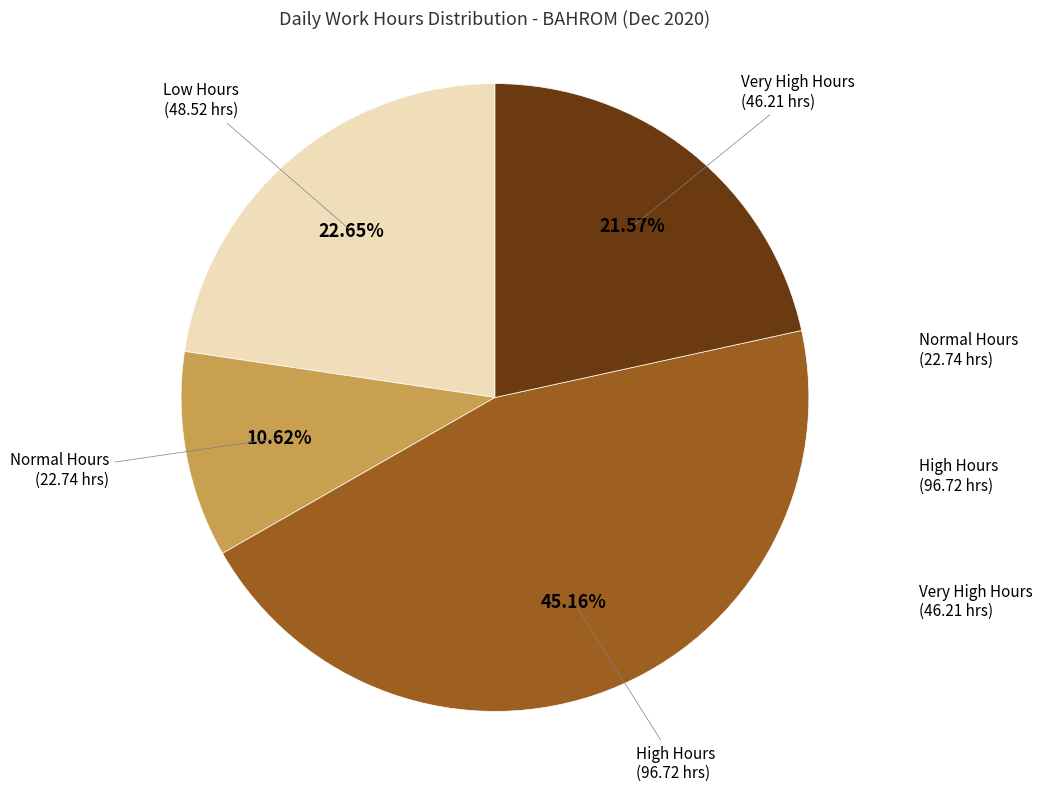

Does Normal Hours represent more than half of the total?

No